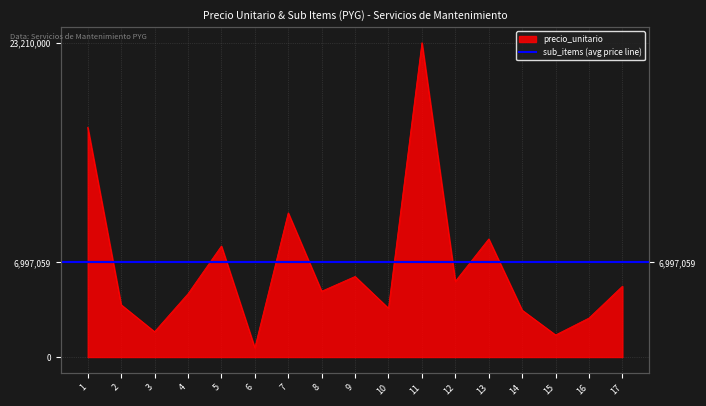

Reading left to right, extract all data points from this chart.

1=16965000	2=3860000	3=1870000	4=4670000	5=8200000	6=680000	7=10645000	8=4860000	9=5950000	10=3600000	11=23210000	12=5590000	13=8720000	14=3460000	15=1630000	16=2880000	17=5230000